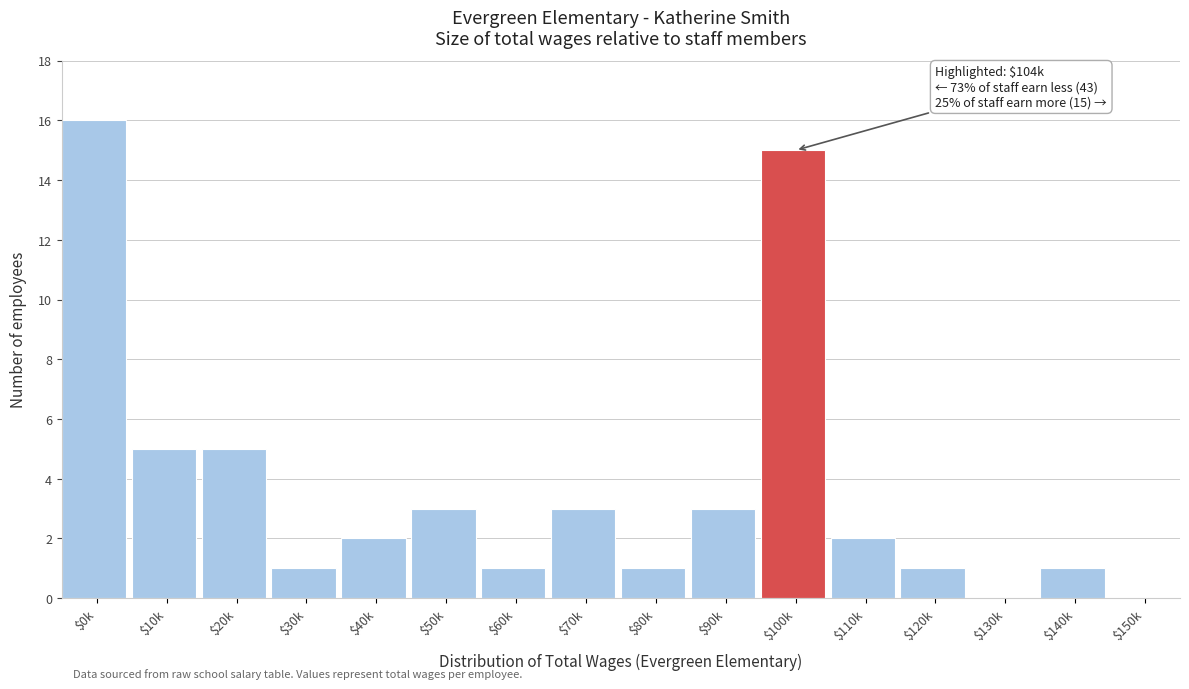

Which category has the highest value across all series?

$0k